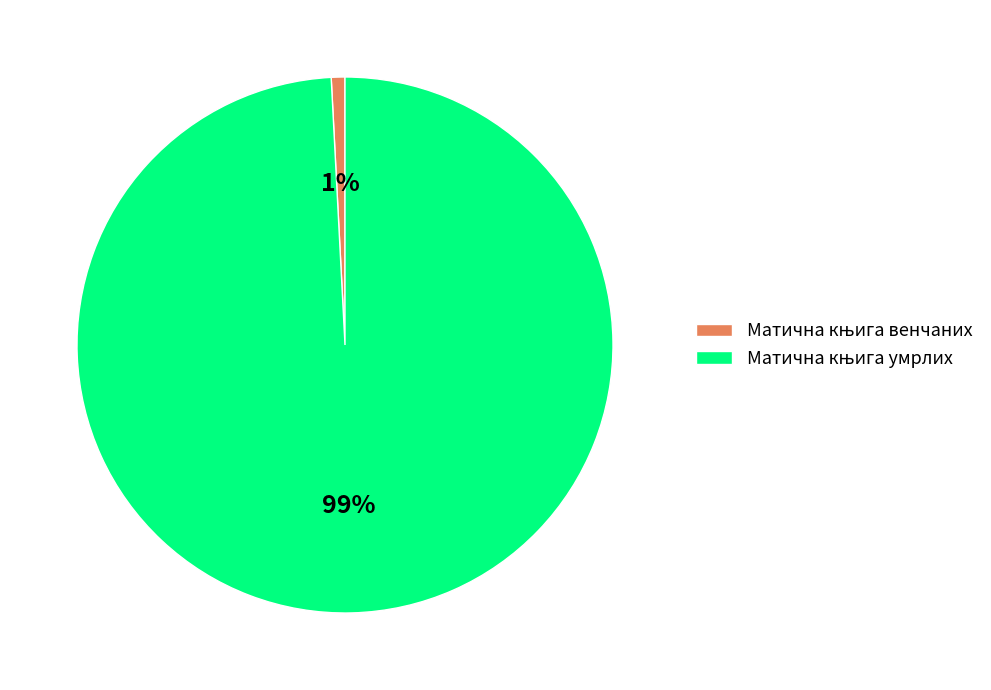

To the nearest percent, what is the average slice percentage?

50%